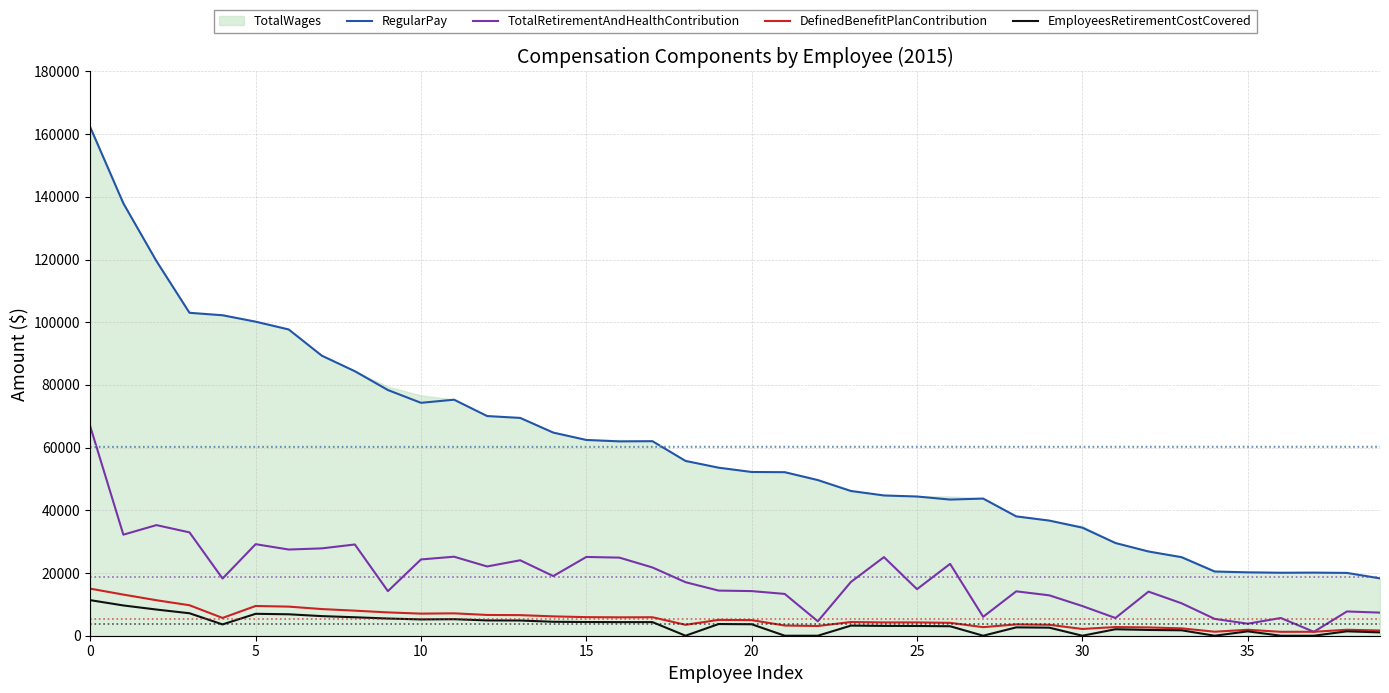

True or false: DefinedBenefitPlanContribution and RegularPay intersect in this chart.

False